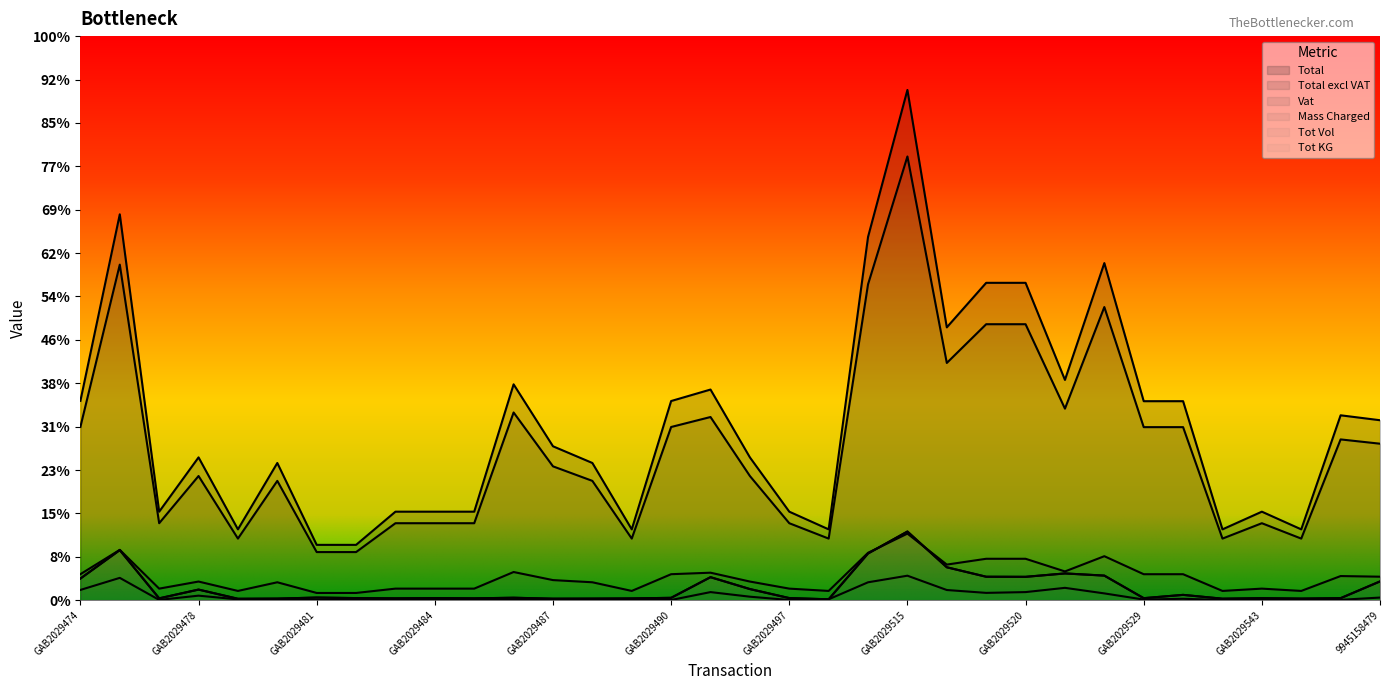

At which label does Total excl VAT first exceed 154?

GAB2029474